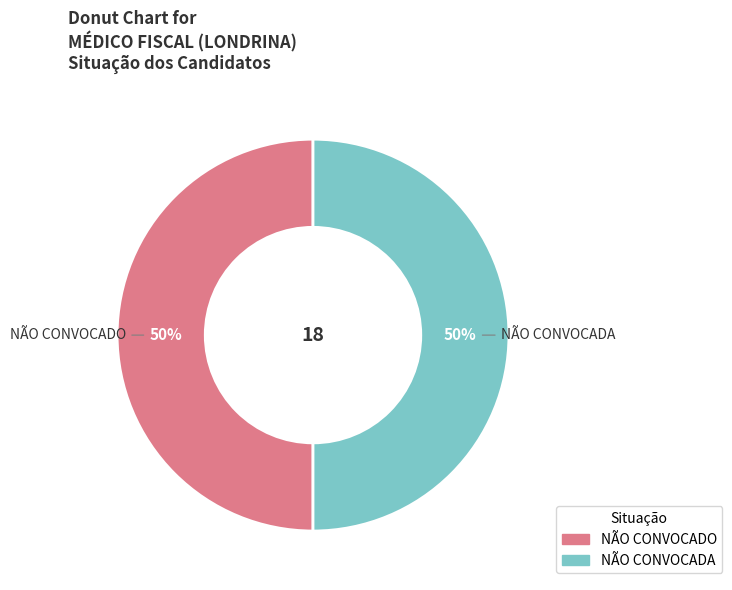

Do NÃO CONVOCADO and NÃO CONVOCADA together represent more than half of the pie?

Yes